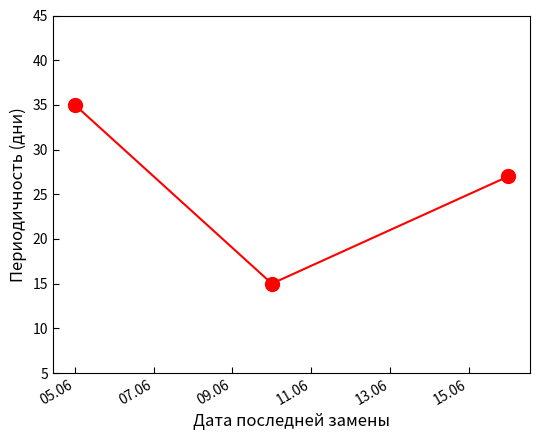

What is the value of the 1st point from the left?

35